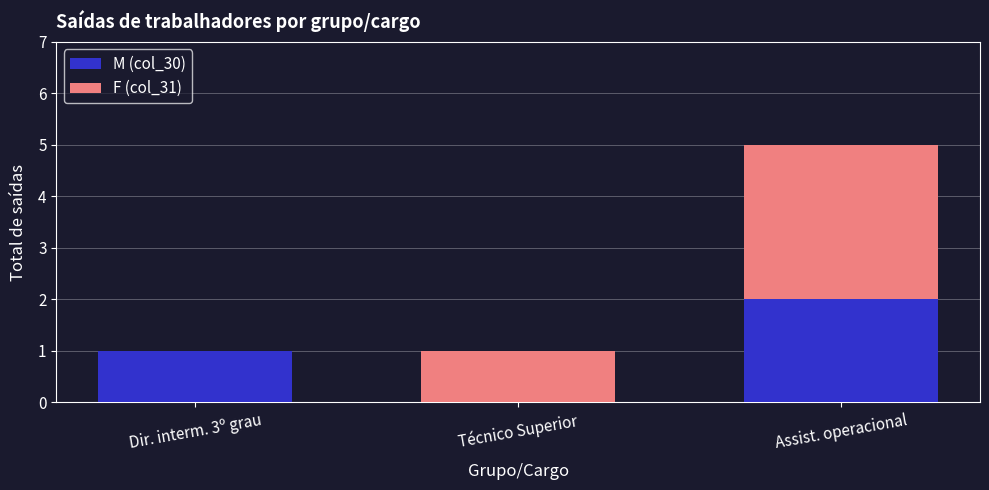

The value of M (col_30) at Dir. interm. 3º grau is 1. True or false?

True